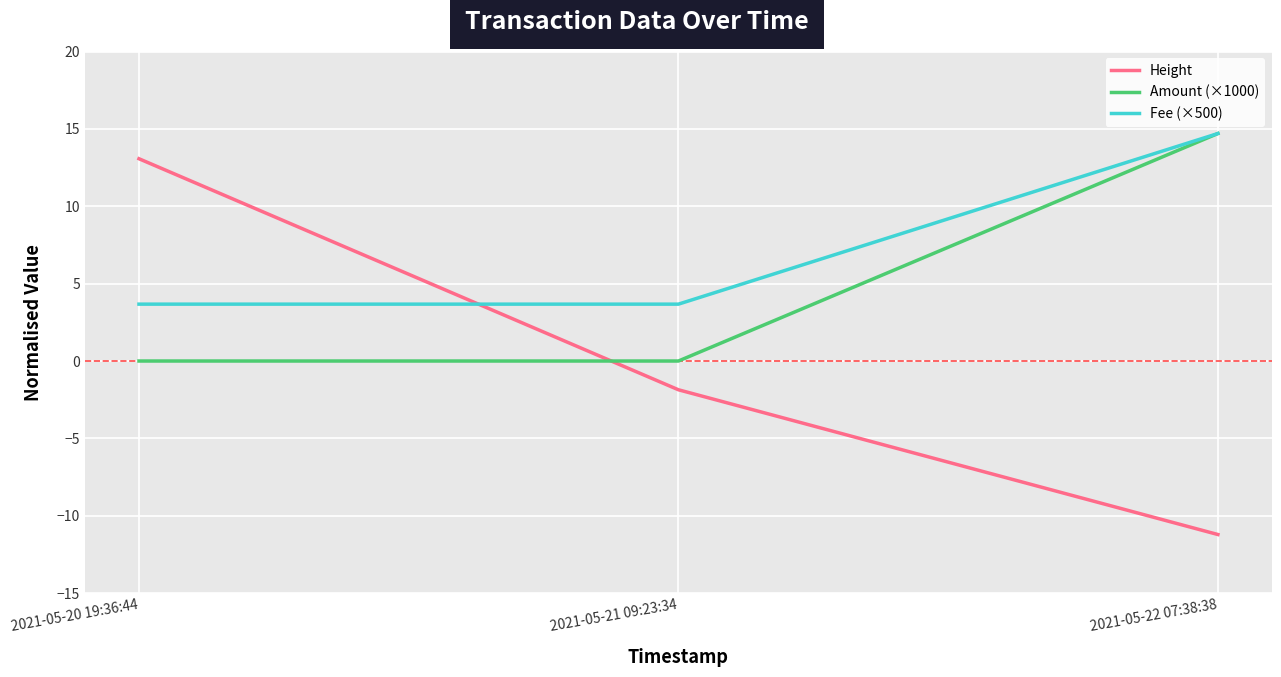

How many values in Height are below zero?

2